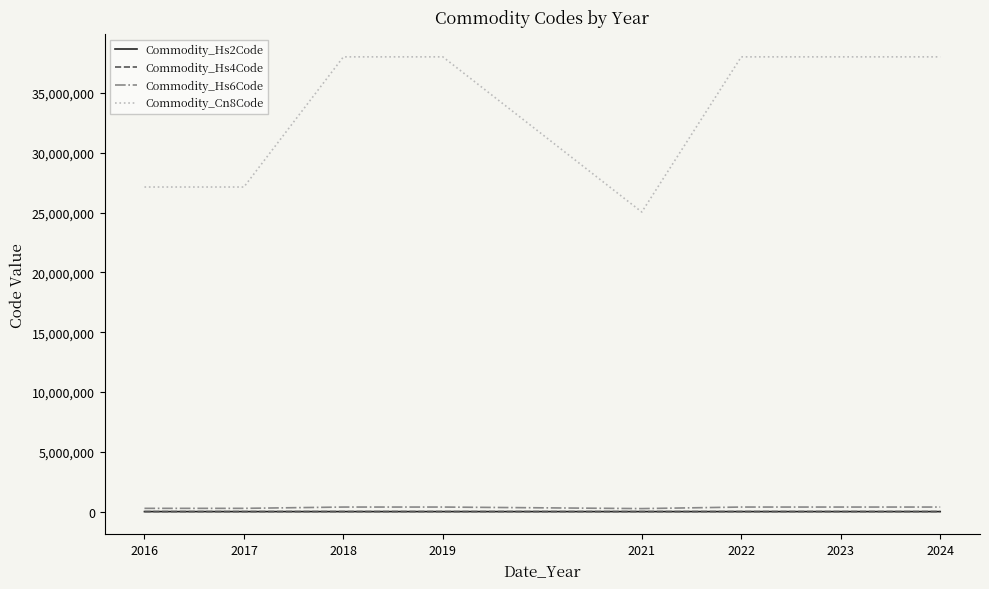

What is the sum of the Commodity_Hs2Code values at 2023 and 2018?

76